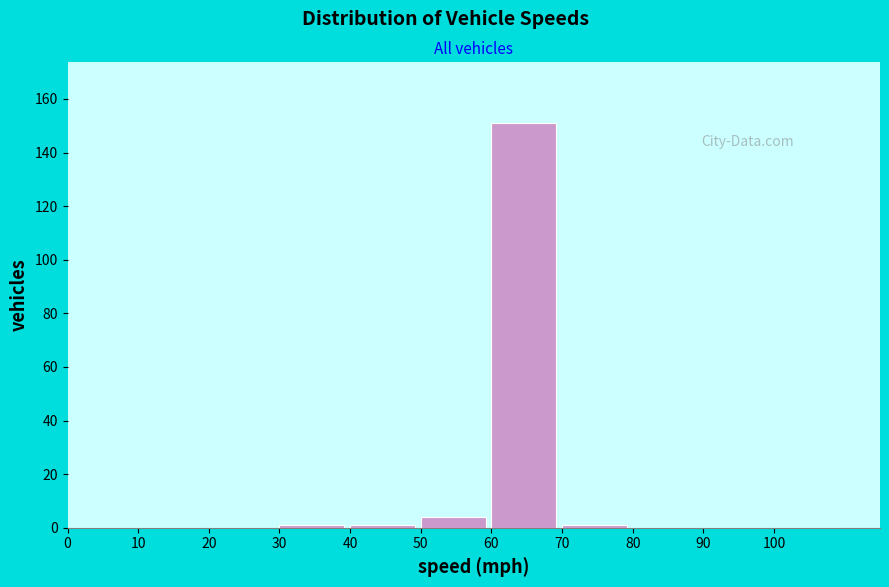

Reading left to right, transcribe this chart: for each bar, give the range it covers on the x-axis and its height. The values are not printed on the chart, so give them approximately, as read against the axis.

0 to 10: 0
10 to 20: 0
20 to 30: 0
30 to 40: under 2
40 to 50: under 2
50 to 60: 4
60 to 70: 152
70 to 80: under 2
80 to 90: 0
90 to 100: 0
100 to 110: 0